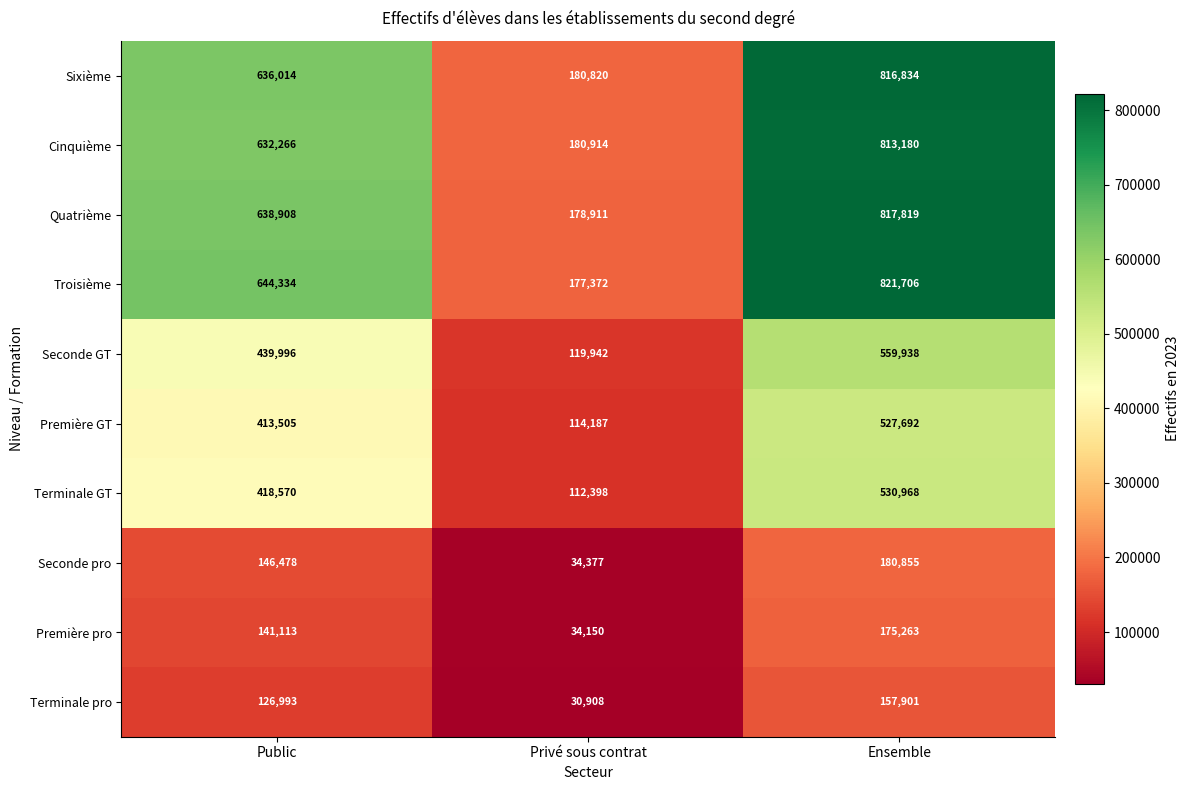

What is the difference between the highest and lowest values at Ensemble?

663805